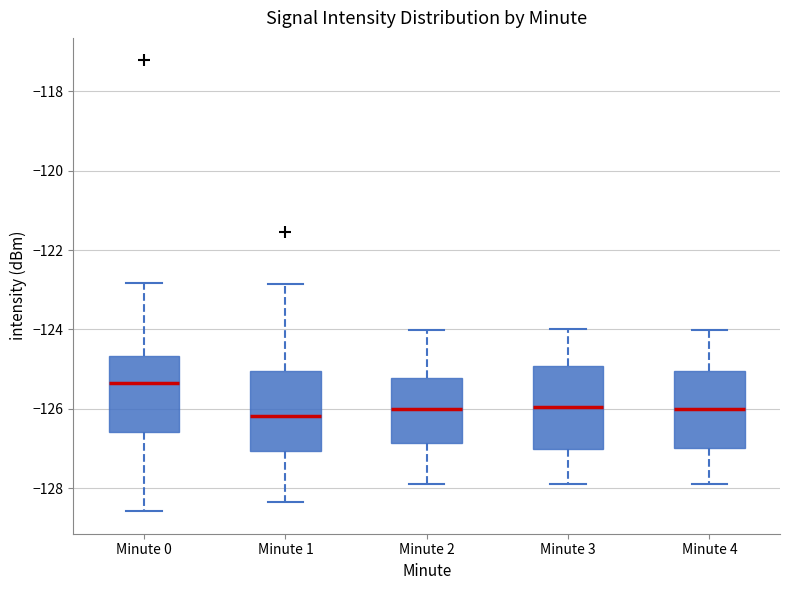

Reading left to right, read every box against the y-axis: the position of its median line, the range the box covers, and the ends of its whiskers. The values are not printed on the chart, so give them approximately, as read against the axis.

Minute 0: median -125.4, box -126.6 to -124.6, whiskers -128.6 to -122.8
Minute 1: median -126.2, box -127.0 to -125.0, whiskers -128.4 to -122.8
Minute 2: median -126.0, box -126.8 to -125.2, whiskers -128.0 to -124.0
Minute 3: median -126.0, box -127.0 to -125.0, whiskers -127.8 to -124.0
Minute 4: median -126.0, box -127.0 to -125.0, whiskers -128.0 to -124.0